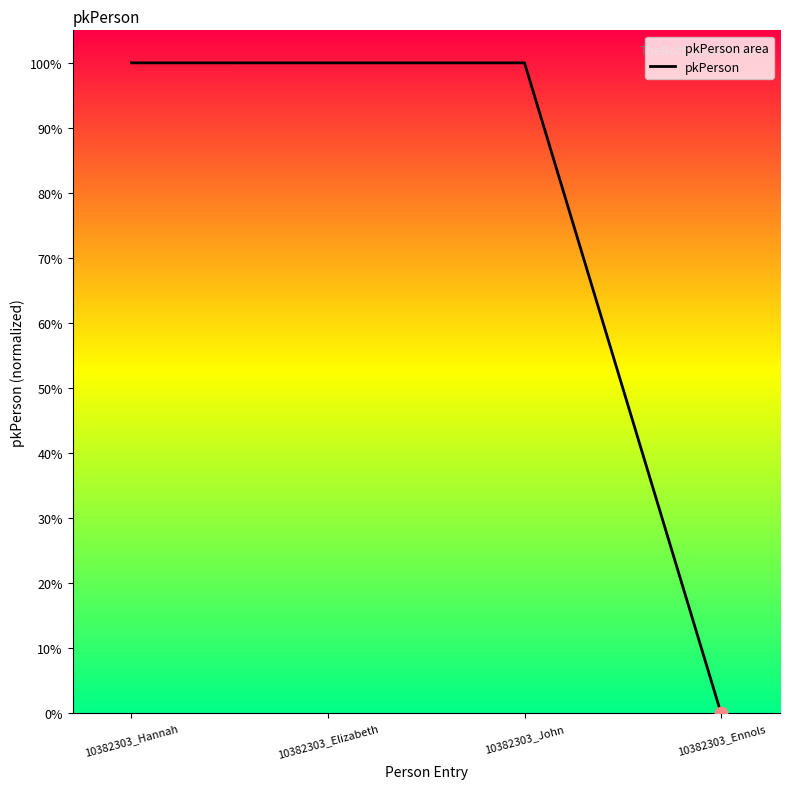

Approximately how many times larger is the value at 10382303_Elizabeth compared to 10382303_John?

1.0